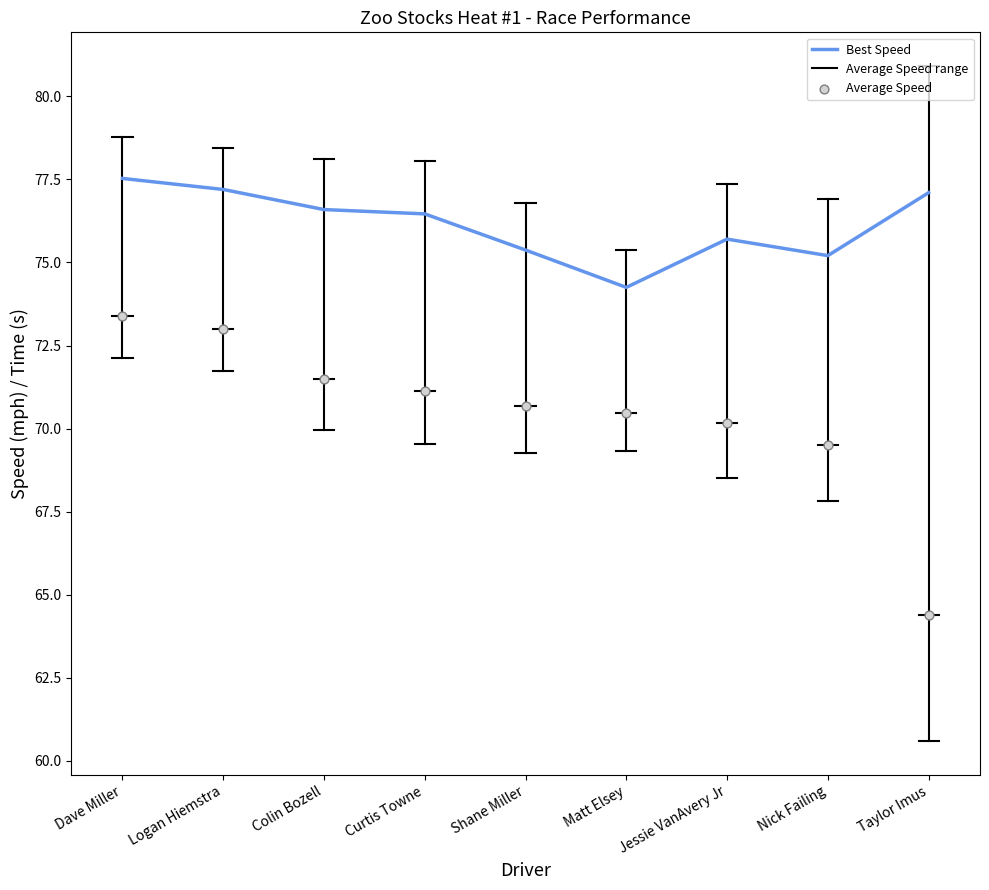

What is the change in value from Logan Hiemstra to Matt Elsey?

-2.9